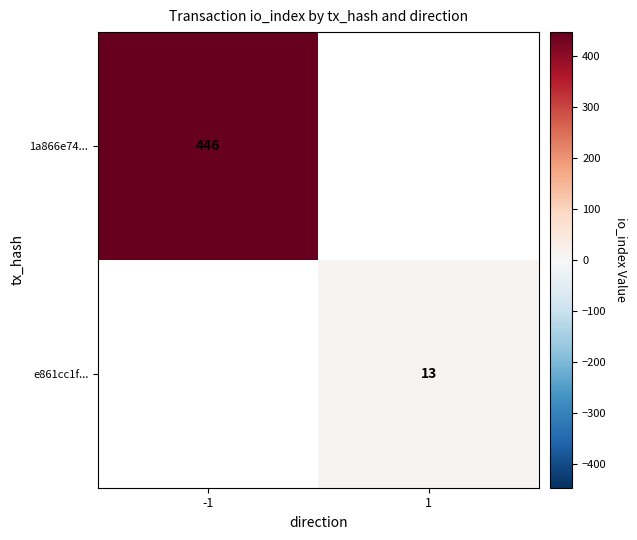

The 1a866e74... series shows 676 at -1. True or false?

False